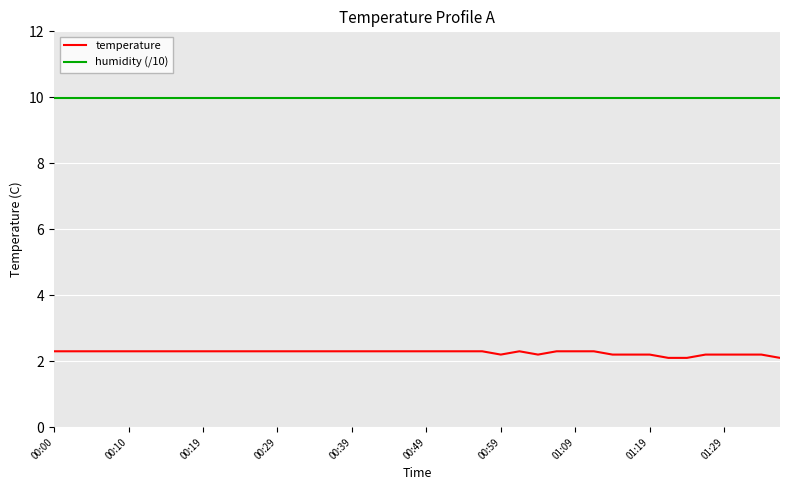

What is the minimum value for temperature?

2.1